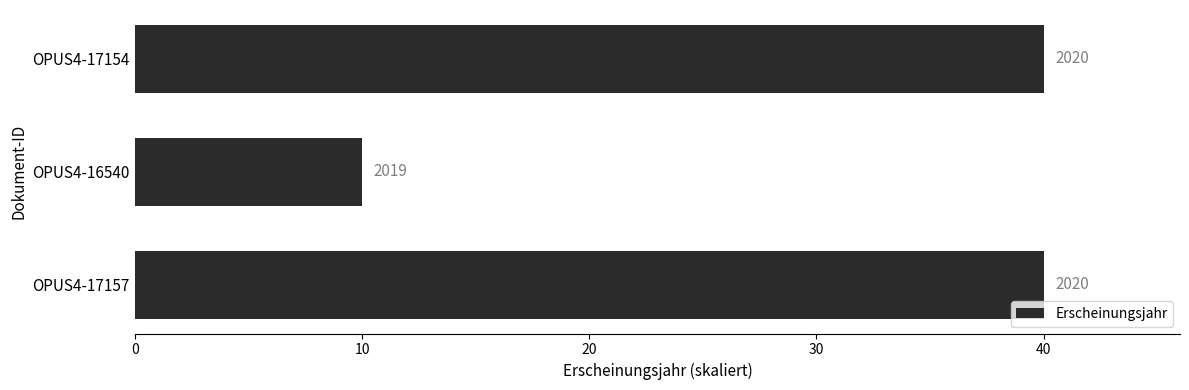

What is the average value?

30